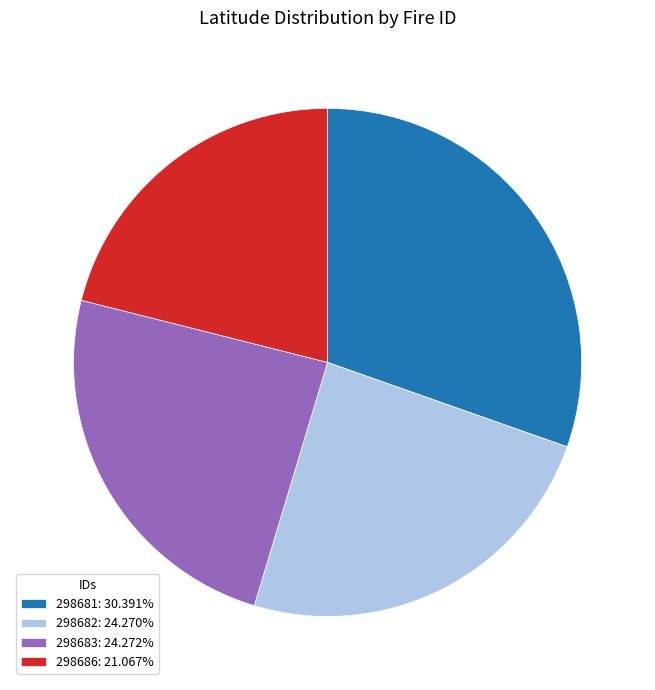

Is there any slice that represents more than half of the pie?

No